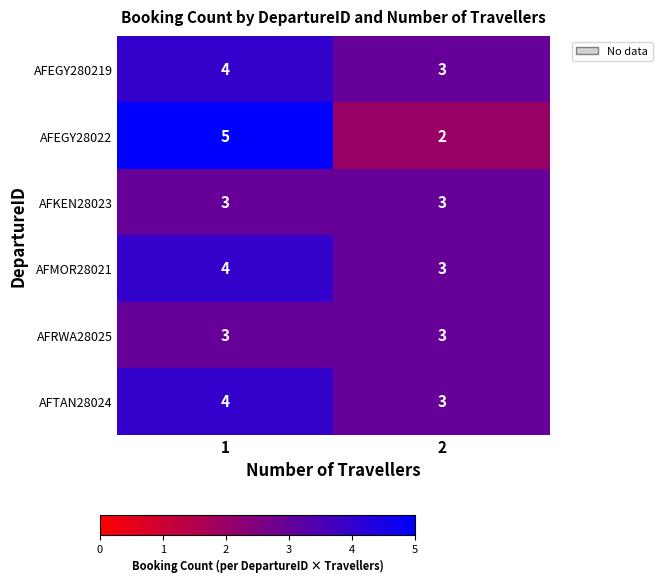

Which label corresponds to the largest value in the chart?

1